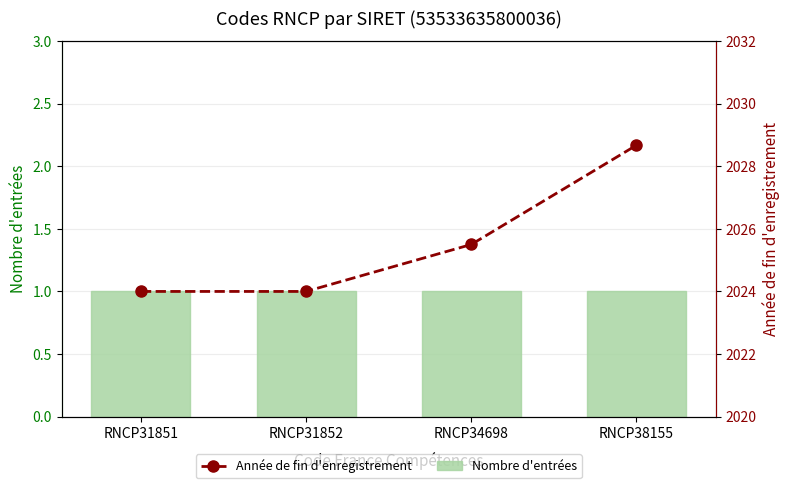

List the series in order of their peak value, lowest first.

Nombre d'entrées, Année de fin d'enregistrement